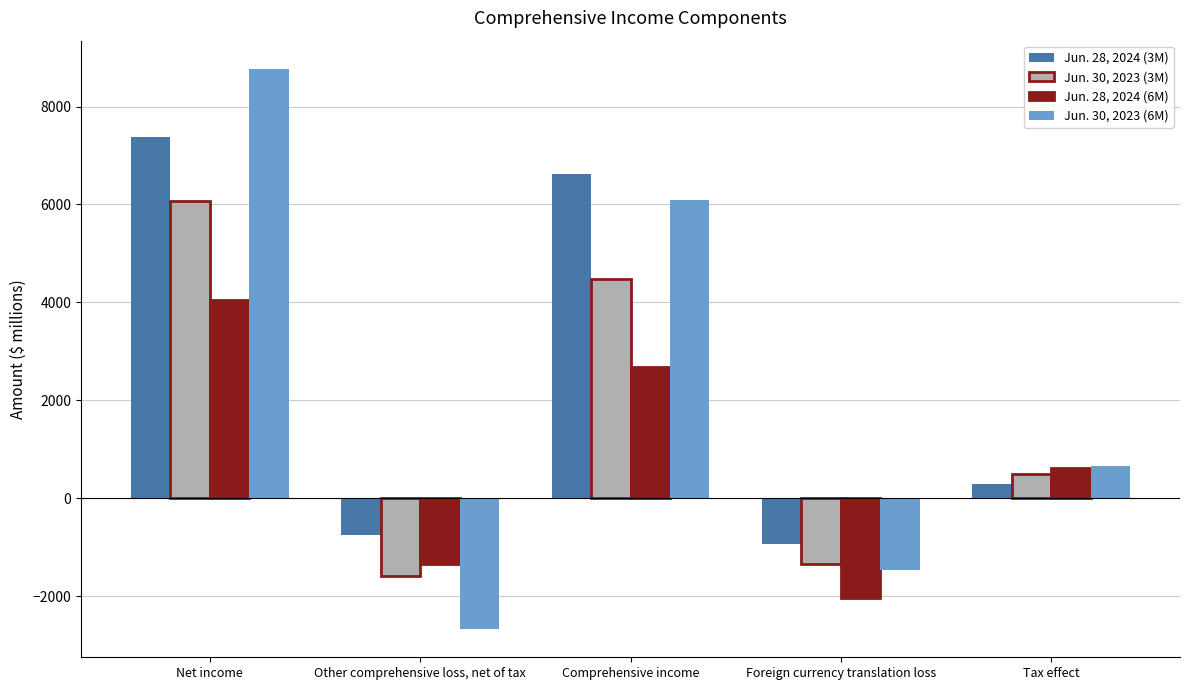

What is the greatest value displayed?

8774